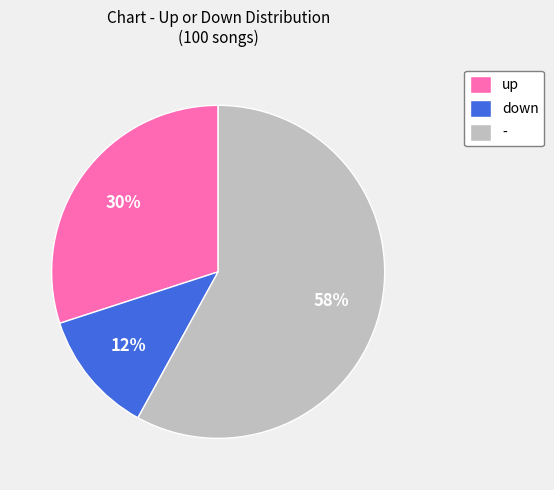

What is the largest slice in the pie chart?

-